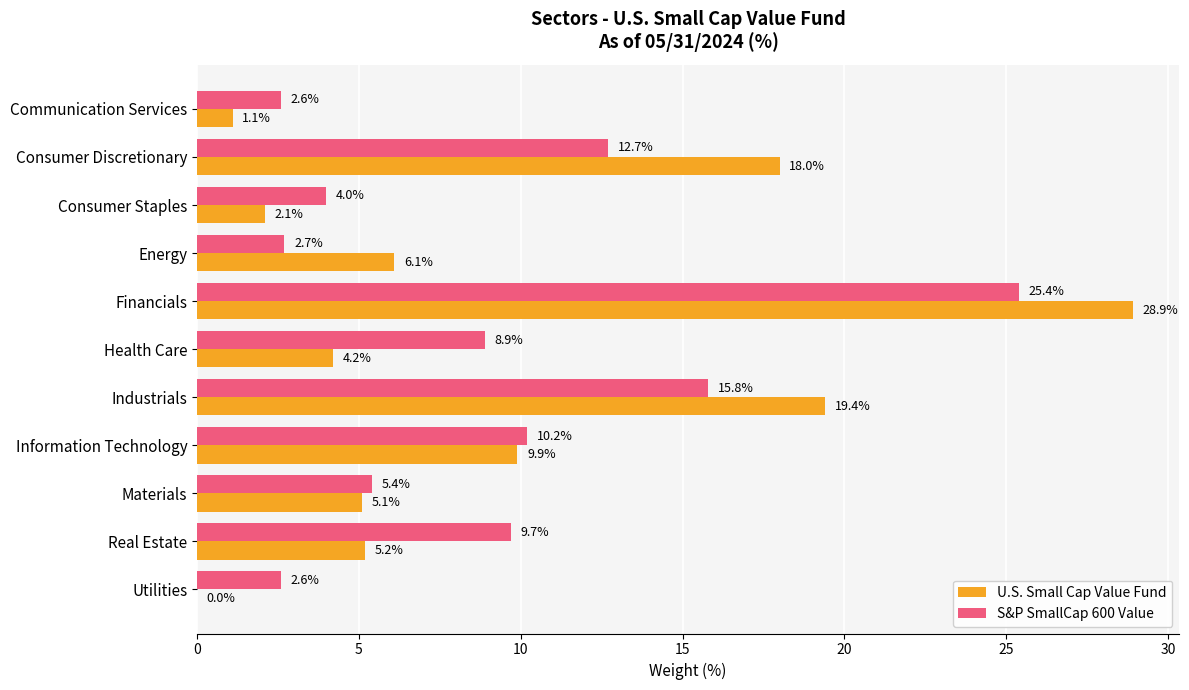

Is the value of U.S. Small Cap Value Fund at Materials greater than the value of S&P SmallCap 600 Value at Financials?

No